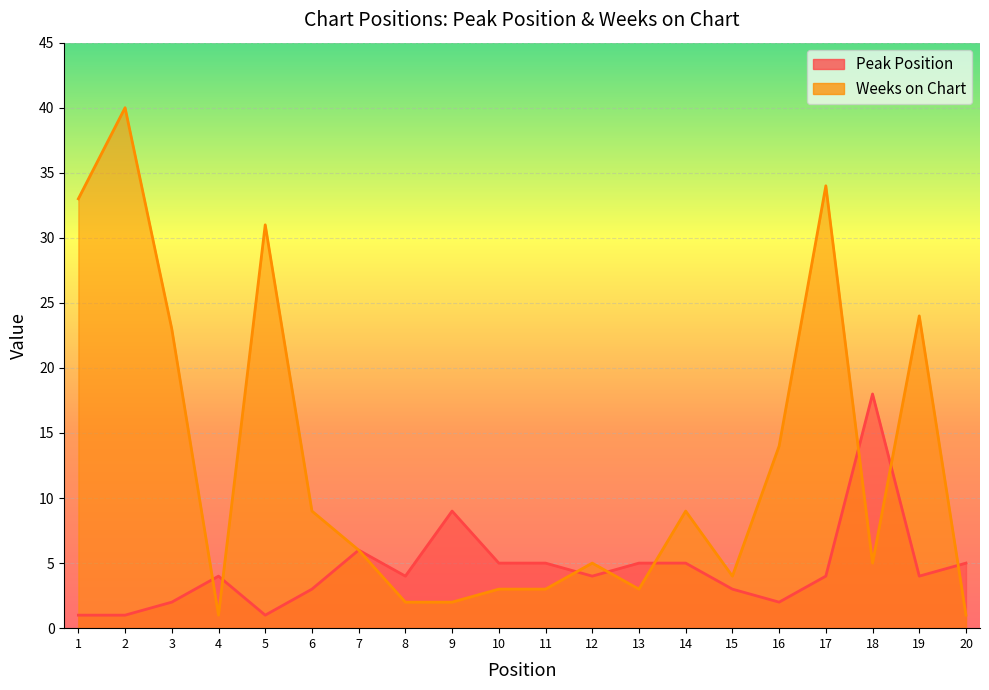

Is the value of Peak Position at 18 greater than the value of Weeks on Chart at 8?

Yes